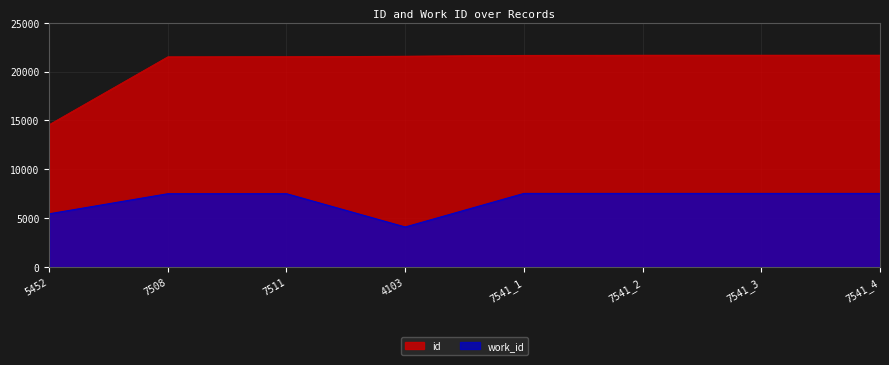

At which category does the chart reach its minimum across all series?

4103